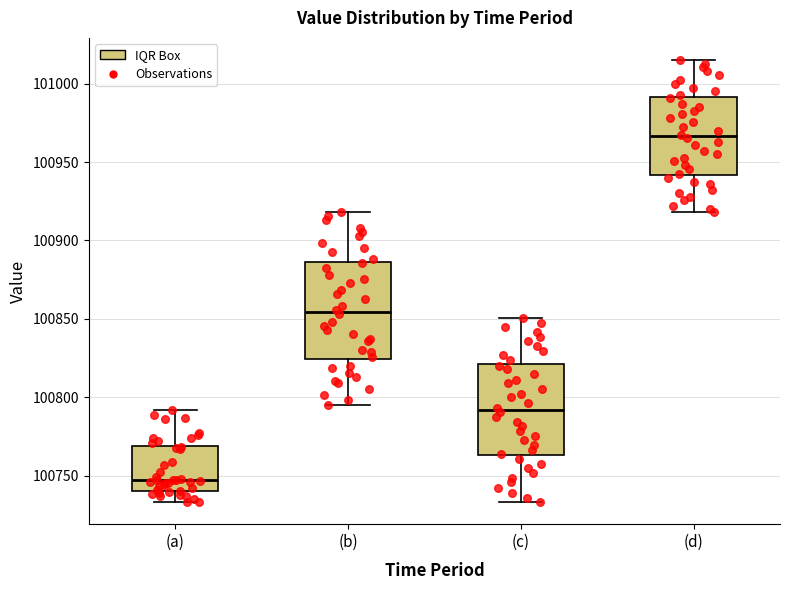

Reading left to right, read every box against the y-axis: the position of its median line, the range the box covers, and the ends of its whiskers. The values are not printed on the chart, so give them approximately, as read against the axis.

(a): median 100745, box 100740 to 100770, whiskers 100735 to 100790
(b): median 100855, box 100825 to 100885, whiskers 100795 to 100920
(c): median 100790, box 100765 to 100820, whiskers 100735 to 100850
(d): median 100965, box 100940 to 100990, whiskers 100920 to 101015